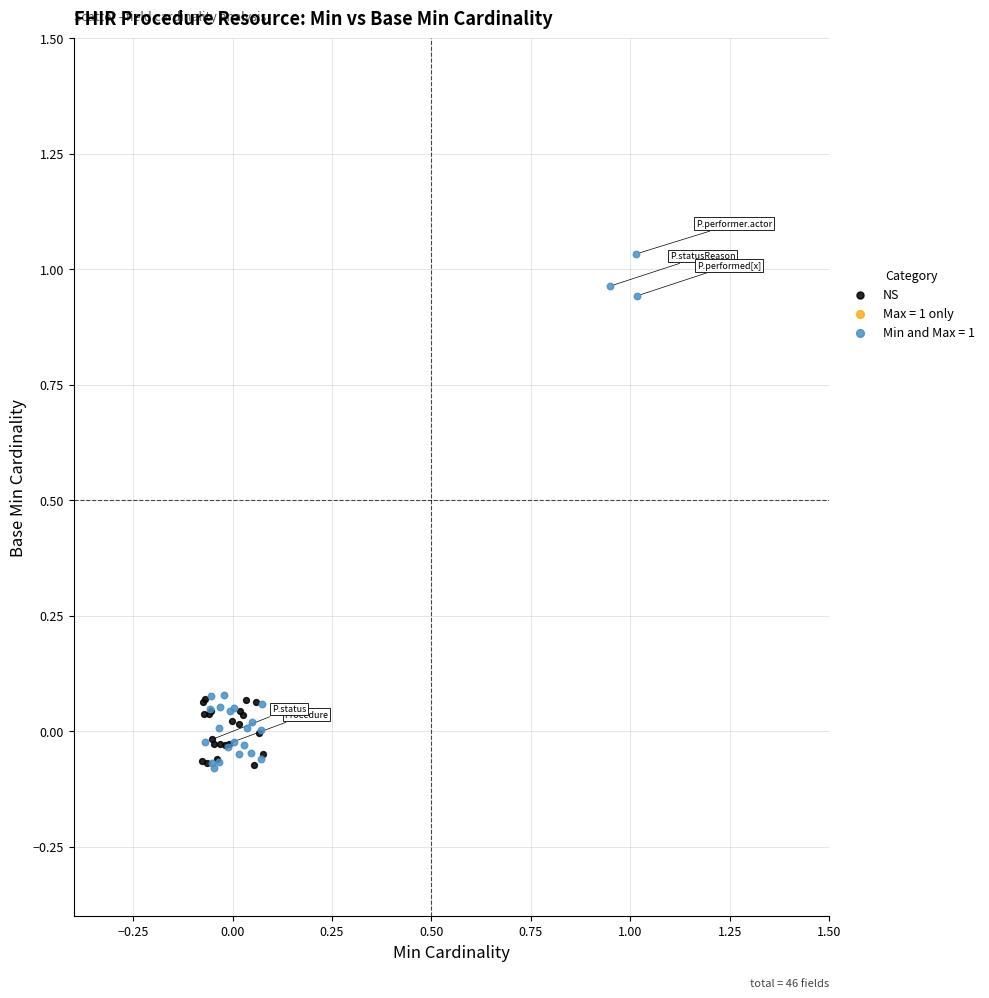

Which series reaches the maximum Y coordinate?

Min and Max = 1